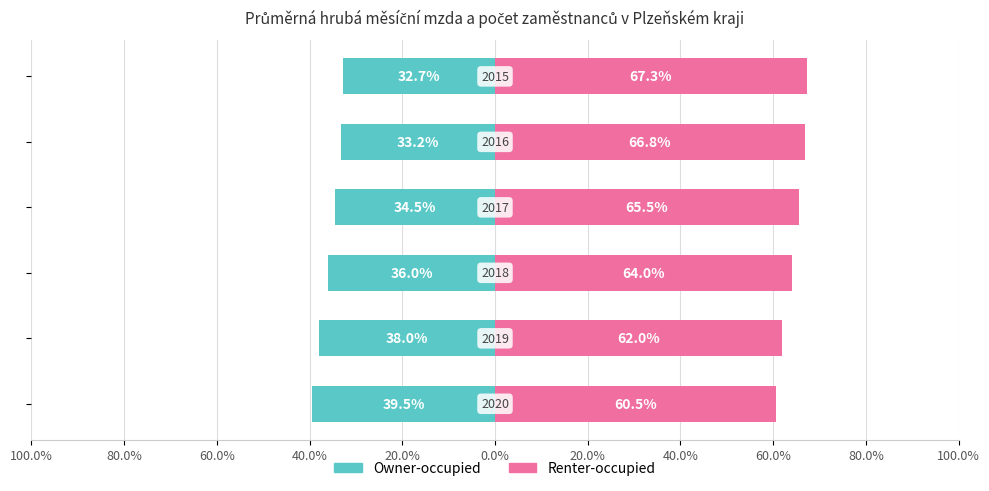

Rank the series by their maximum value, from lowest to highest.

Owner-occupied, Renter-occupied